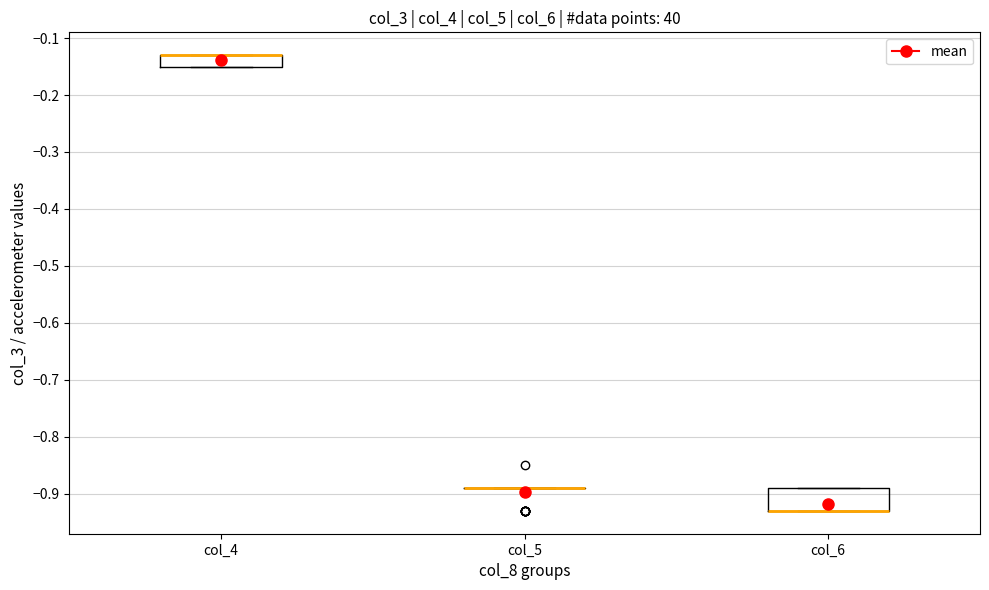

Reading left to right, transcribe this box plot: for each box, give where its median line is, the range the box spans, and where its two whiskers end, as read against the y-axis. The values are not printed on the chart, so give them approximately, as read against the axis.

col_4: median -0.13 (drawn on the box's upper edge), box -0.15 to -0.13, whiskers -0.15 to -0.13
col_5: box collapsed to a line at -0.89, whiskers -0.89 to -0.89
col_6: median -0.93 (drawn on the box's lower edge), box -0.93 to -0.89, whiskers -0.93 to -0.89